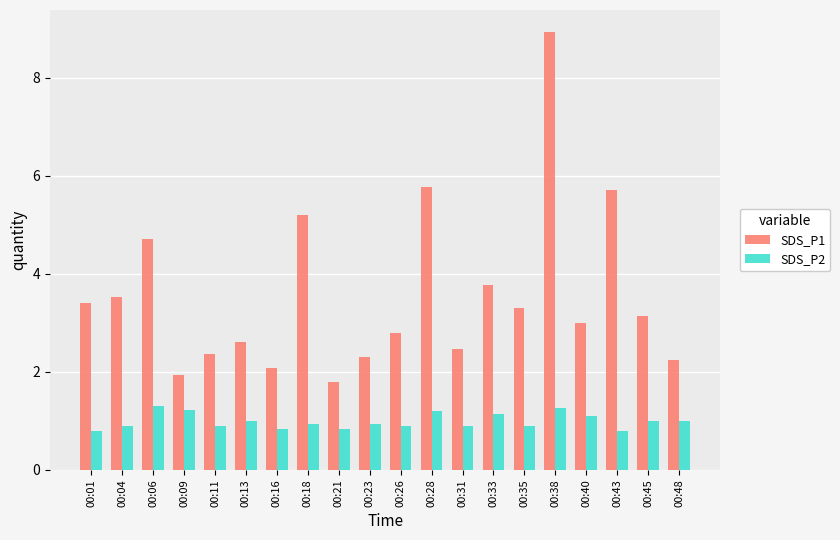

How many groups of bars are there?

20